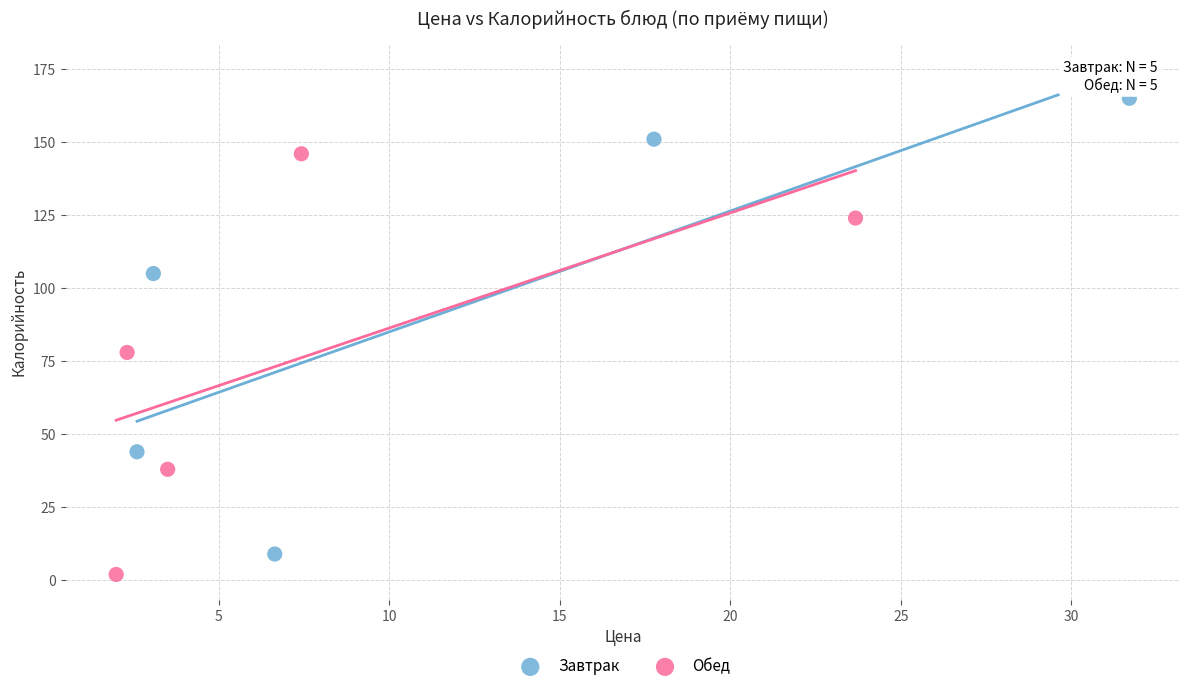

Which series contains the highest Y value?

Завтрак